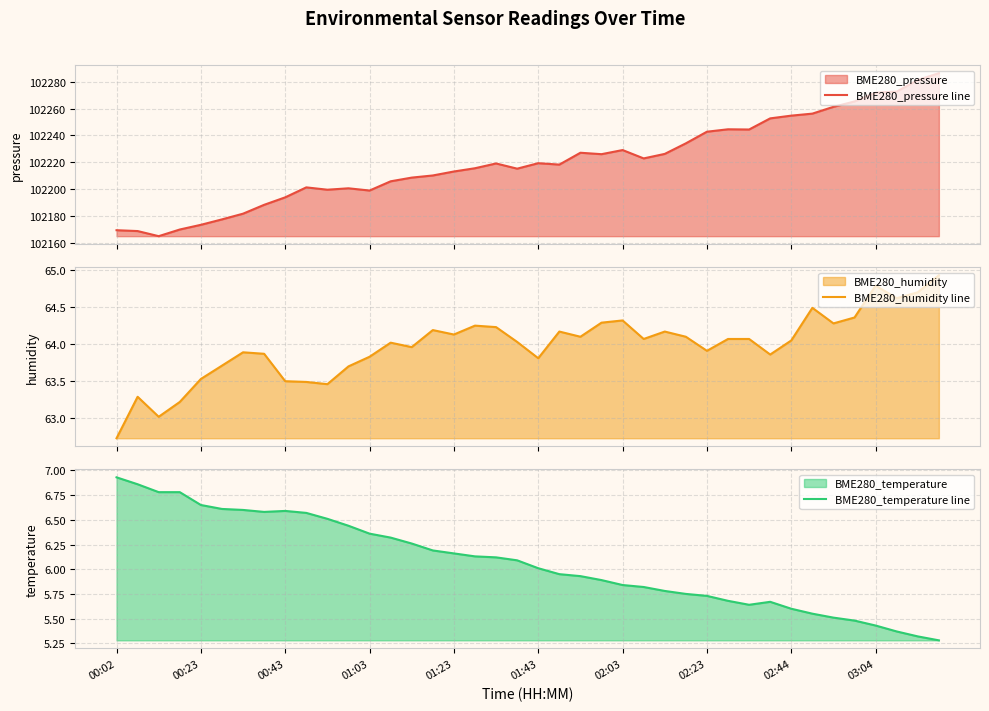

The value of BME280_temperature line at 25 is 5.8. True or false?

True